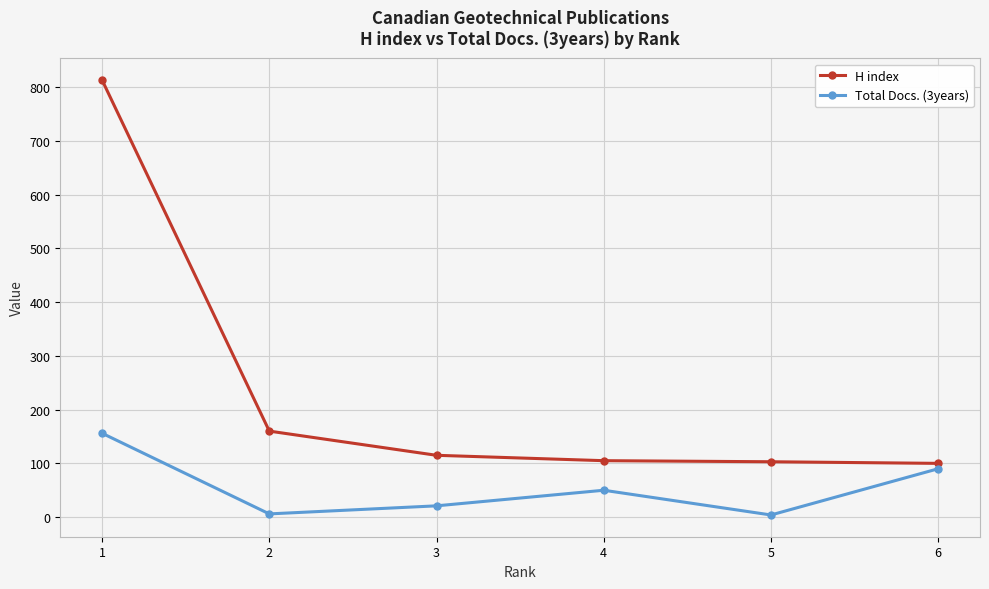

Does the chart have visible grid lines?

Yes